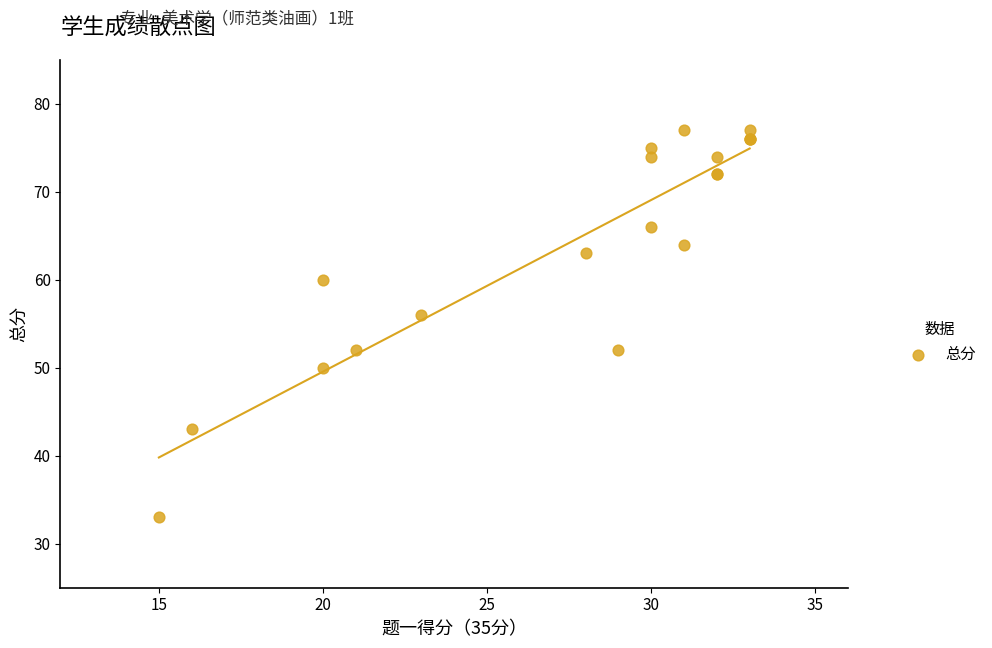

What Y value in the scatter plot is closest to 55?

56